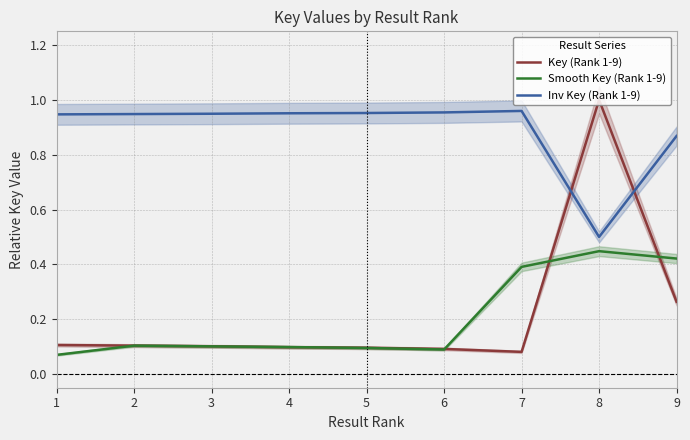

How many distinct data groups are displayed?

3